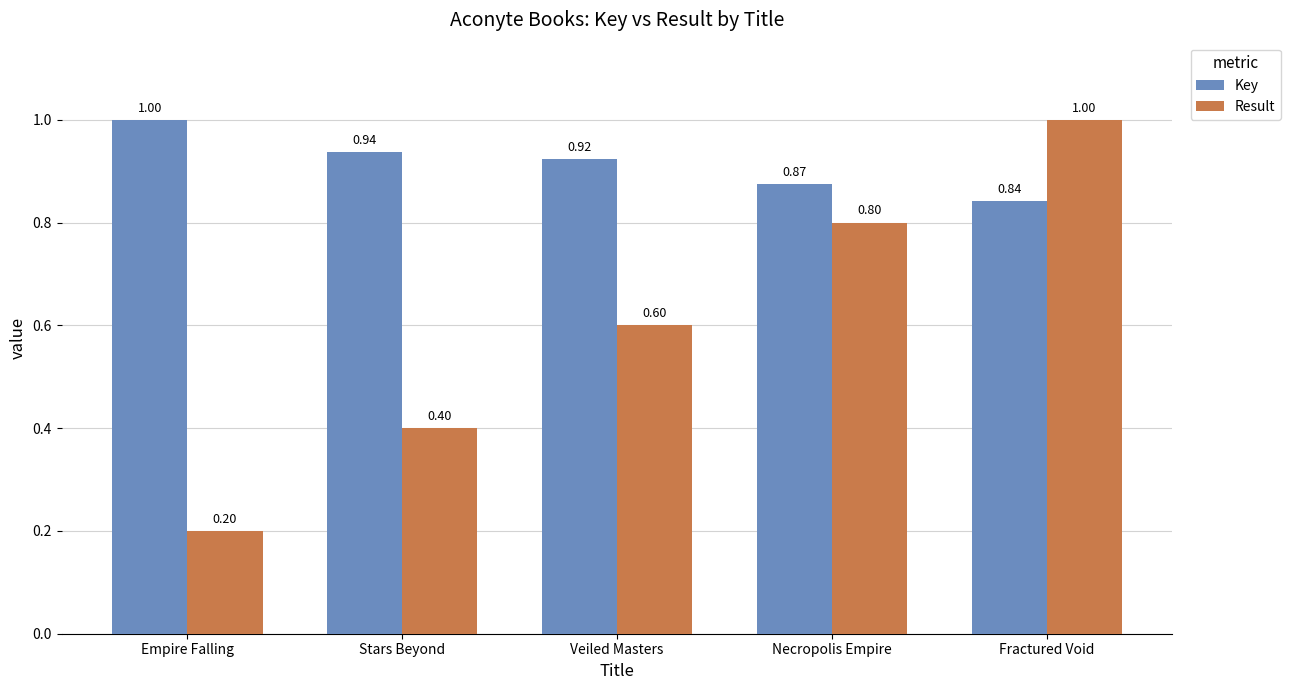

What is the spread (max minus min) of values at Necropolis Empire?

0.1